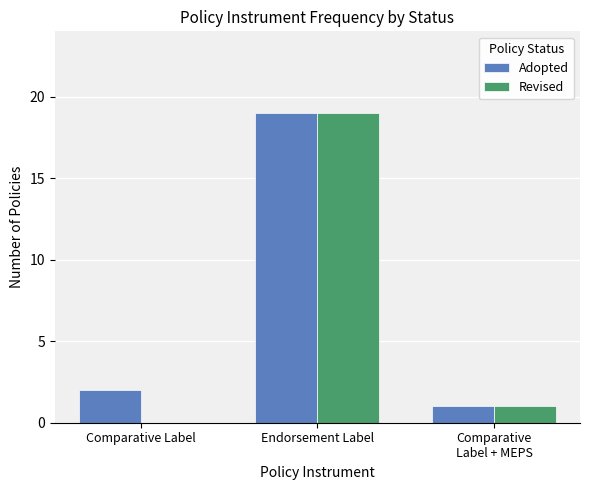

What are all the series names shown in the legend?

Adopted, Revised